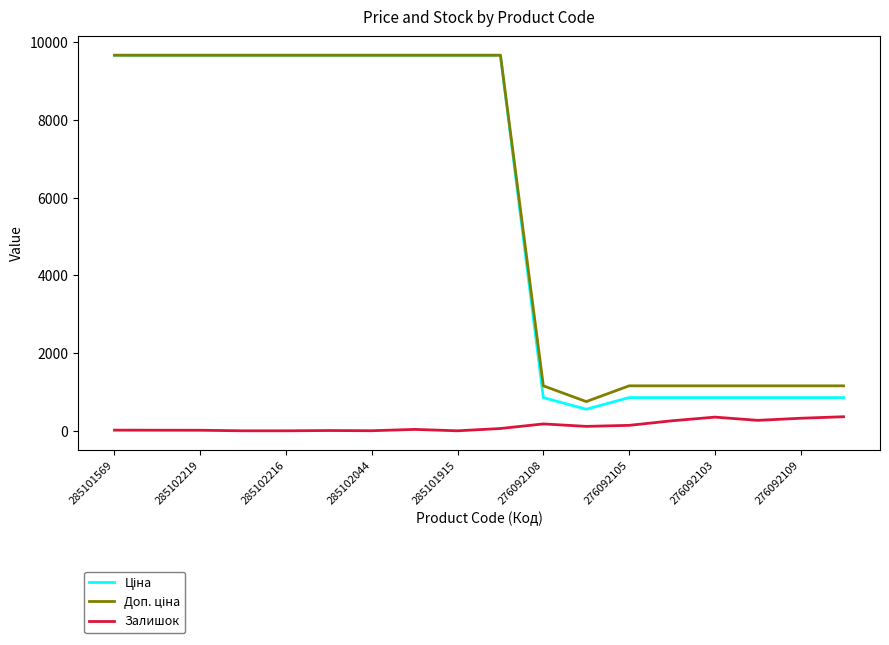

Which series has the largest range (max minus min)?

Ціна